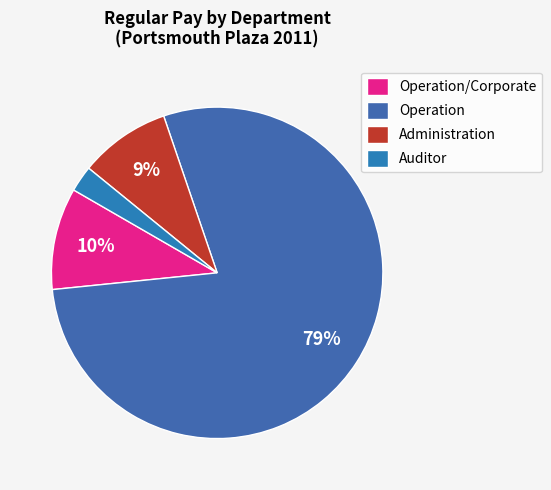

How many slices are in this pie chart?

4